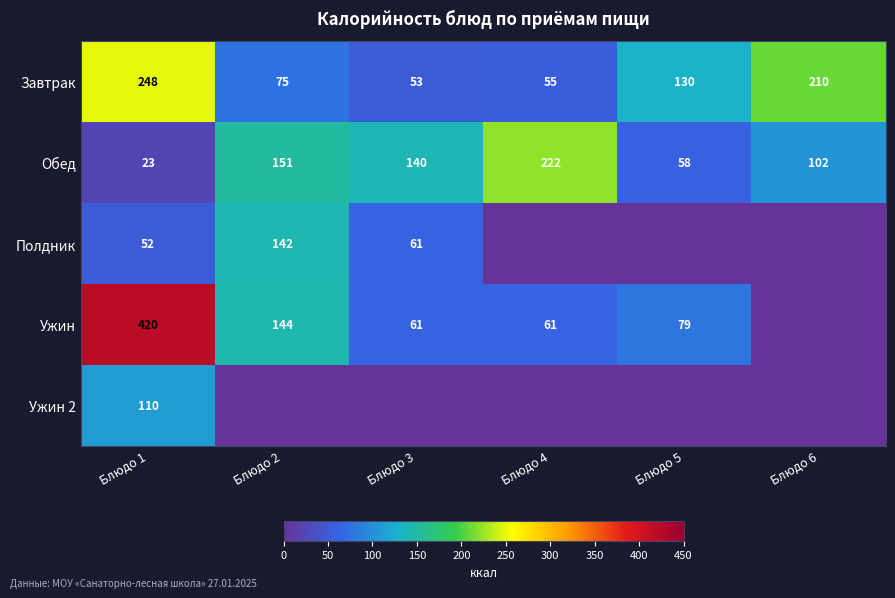

True or false: Ужин has a value of 144 at Блюдо 2.

True